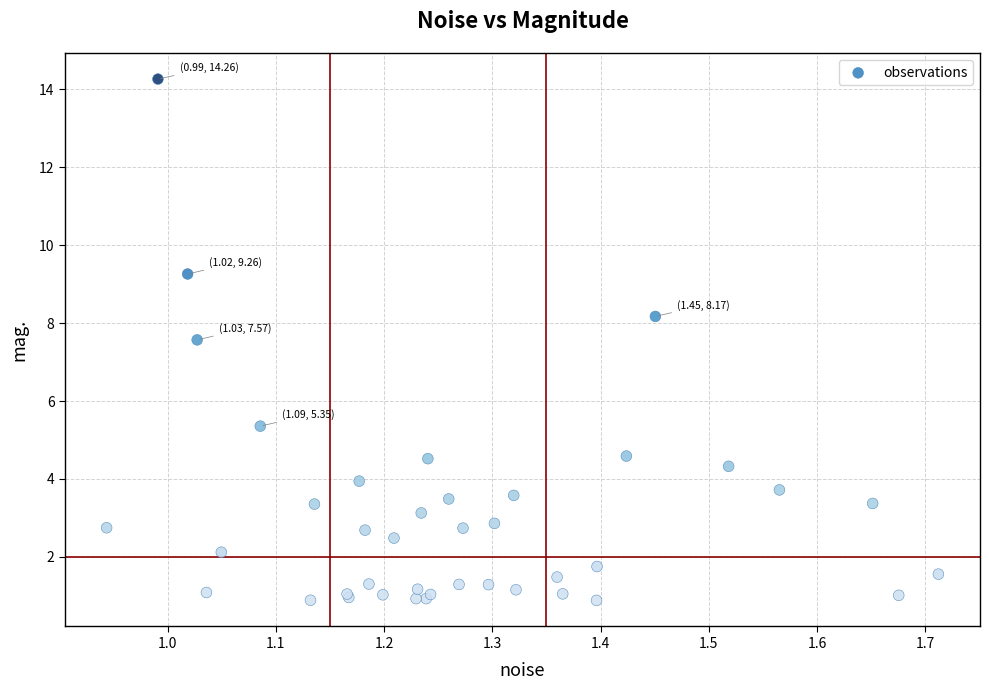

What Y value in the scatter plot is closest to 7?

7.6